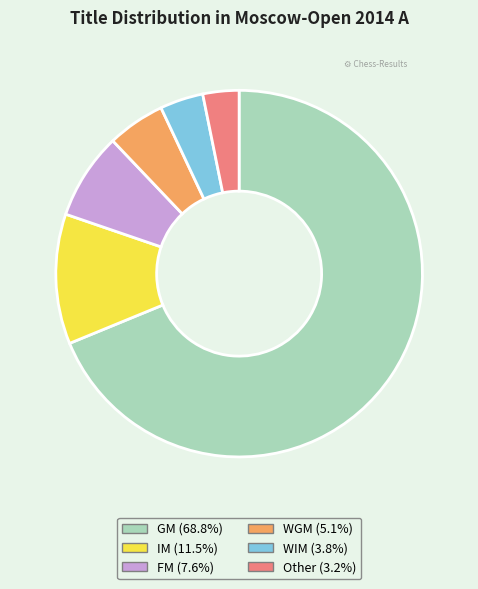

Rank the categories by value from highest to lowest.

GM, IM, FM, WGM, WIM, Other